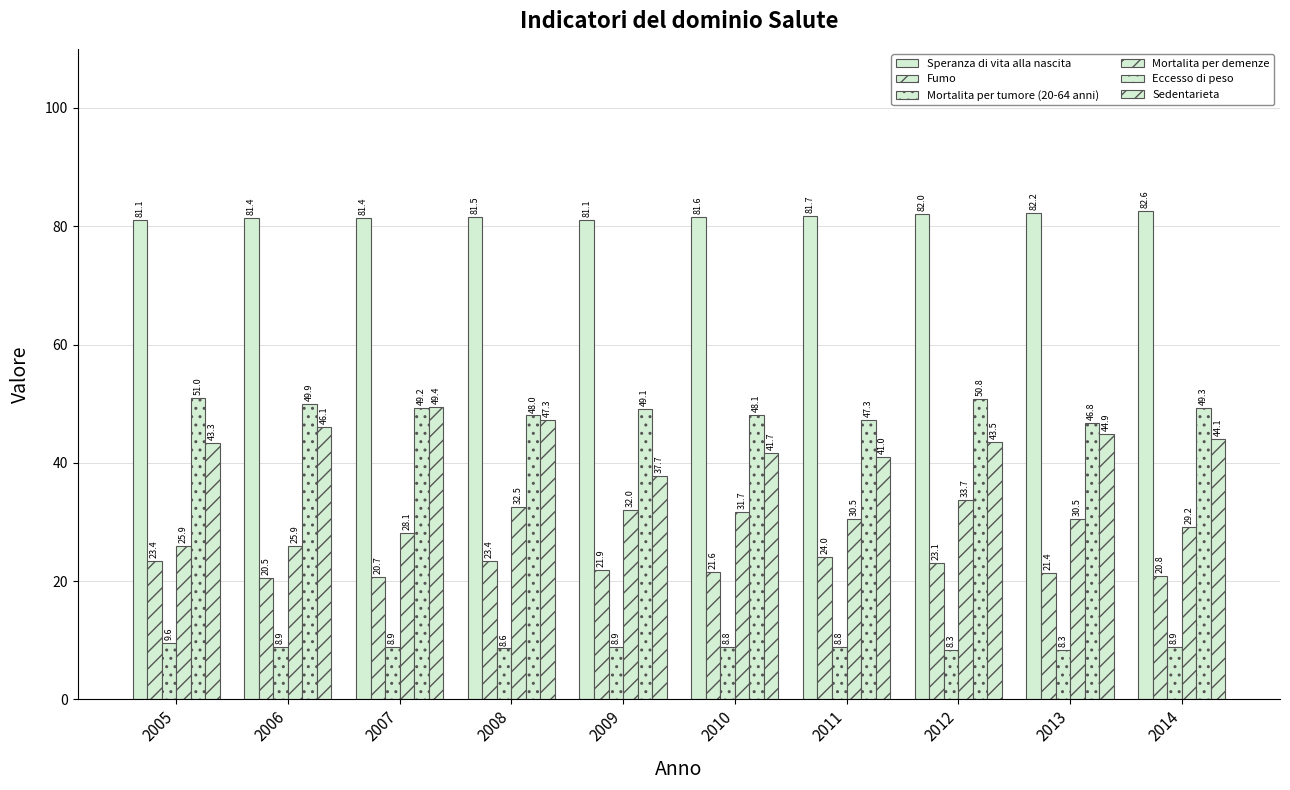

How many data points in Eccesso di peso are less than 49?

4